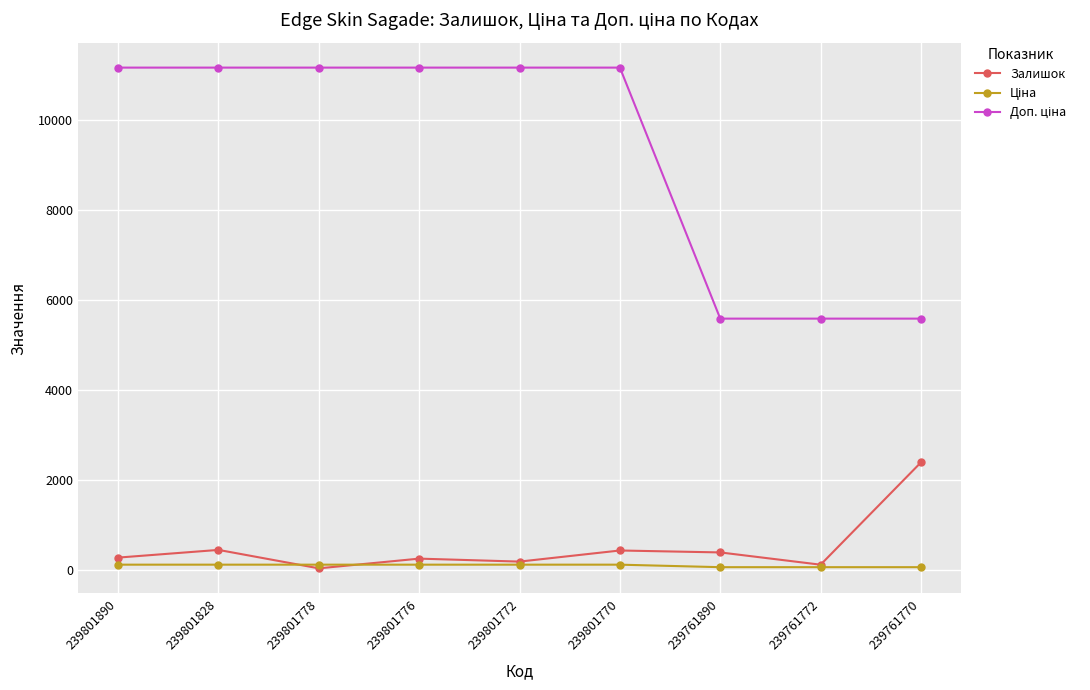

How many values in the Залишок series are below 269?

4